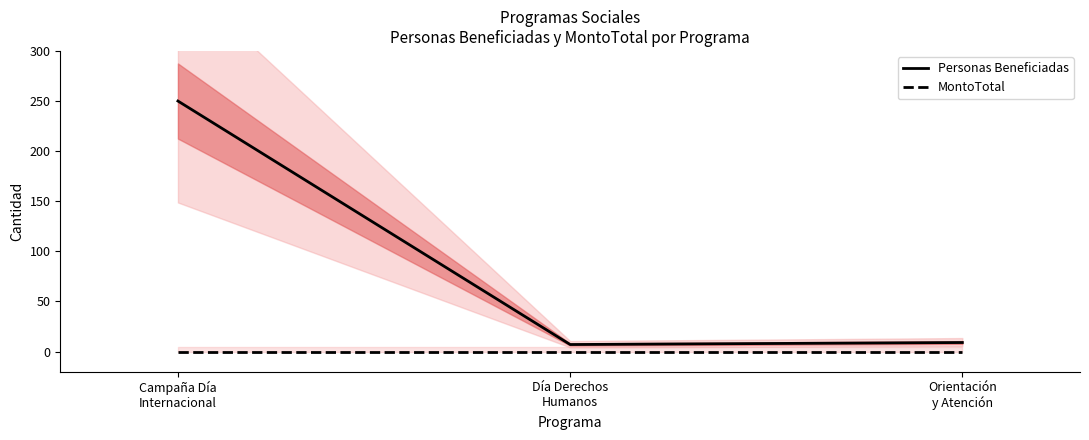

How many lines are shown in the chart?

2